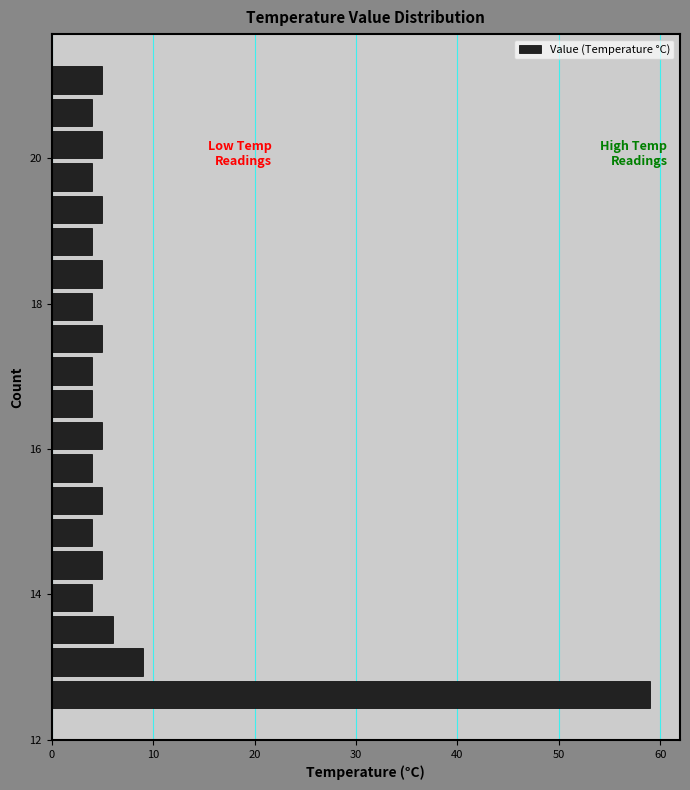

Read against the y-axis, roughly where is the centre of the longest bar?

12.6